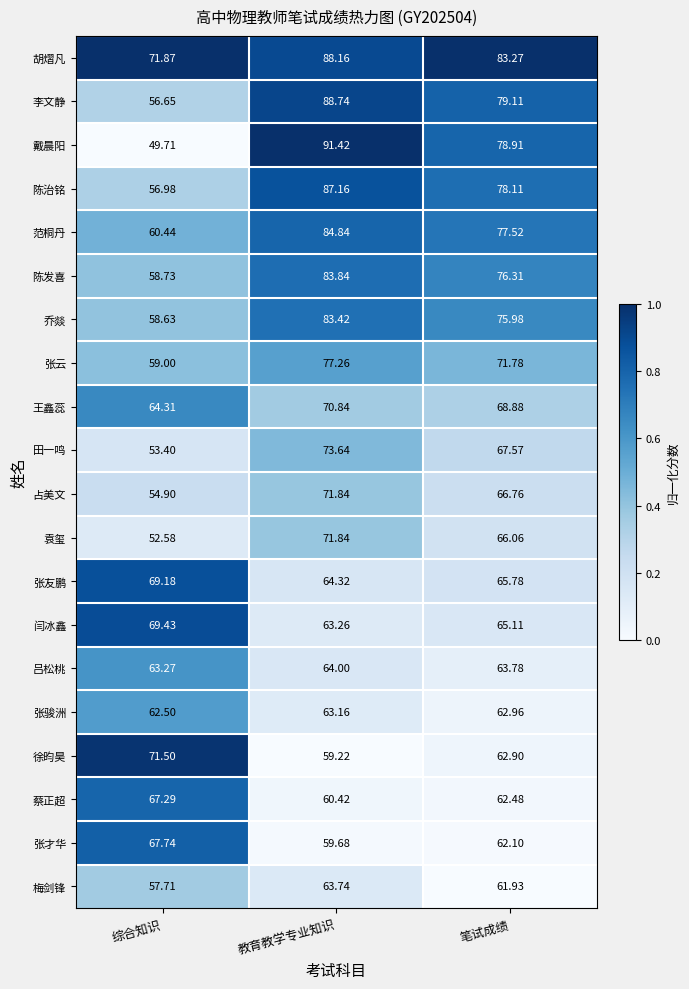

Rank the series at 笔试成绩 from highest to lowest value.

胡熠凡, 李文静, 戴晨阳, 陈治铭, 范桐丹, 陈发喜, 乔燚, 张云, 王鑫蕊, 田一鸣, 占美文, 袁玺, 张友鹏, 闫冰鑫, 吕松桃, 张骏洲, 徐昀昊, 蔡正超, 张才华, 梅剑锋